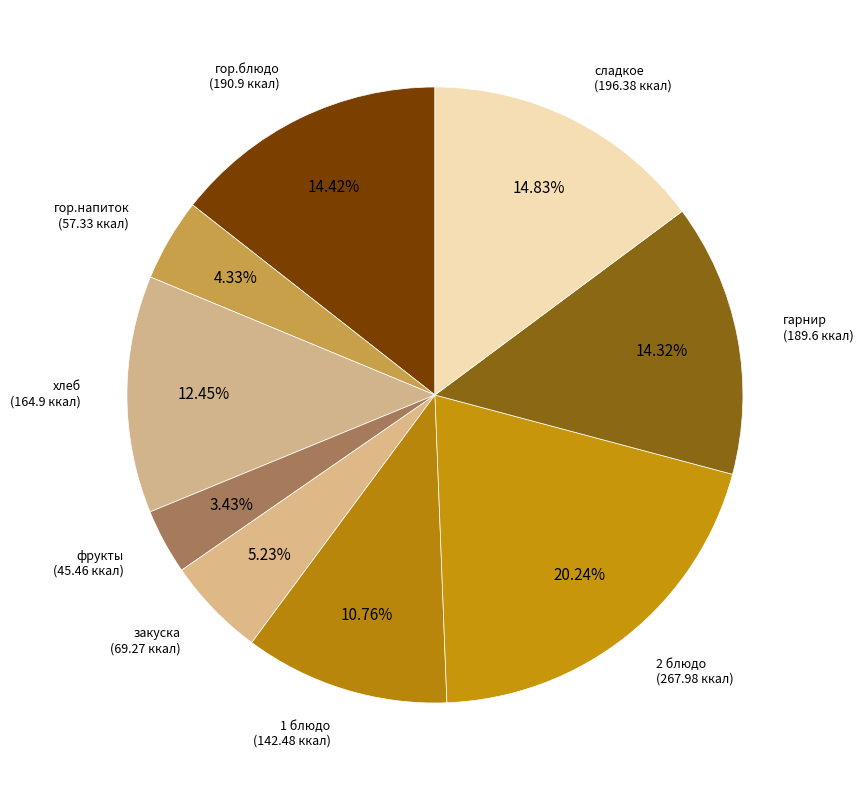

Which category has the smallest portion of the pie?

фрукты